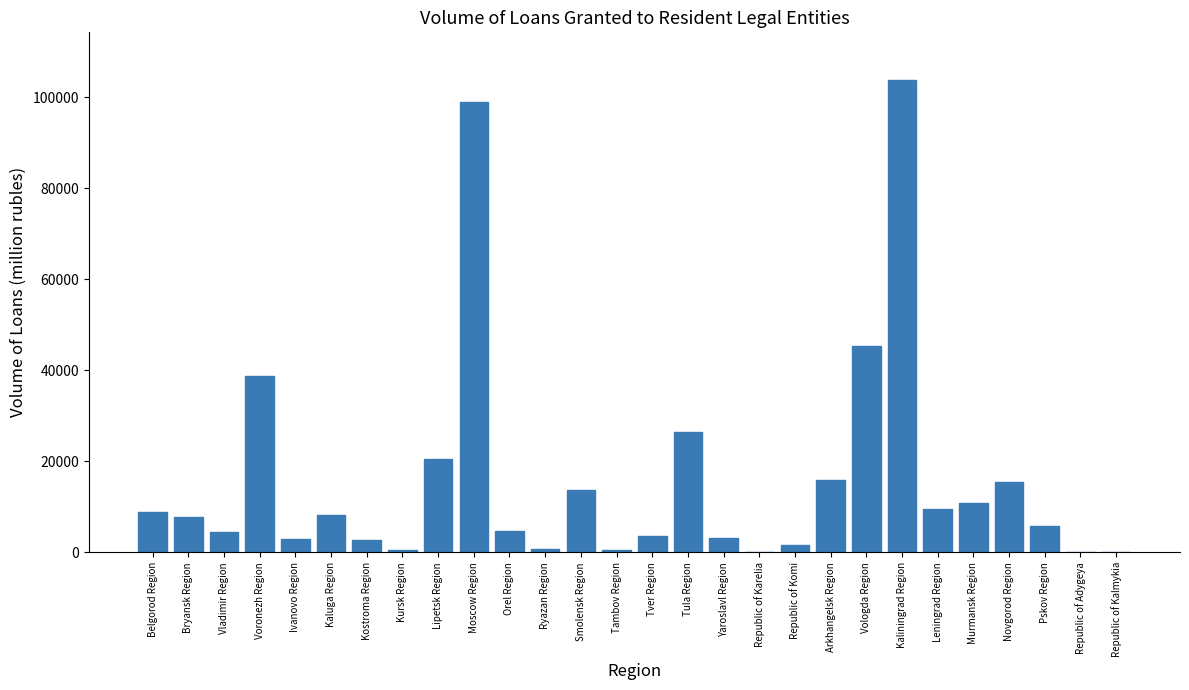

What is the greatest value displayed?

103878